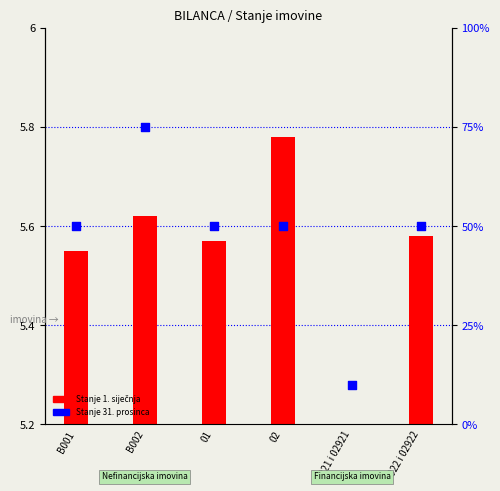

What are all the series names shown in the legend?

Stanje 1. siječnja, Stanje 31. prosinca